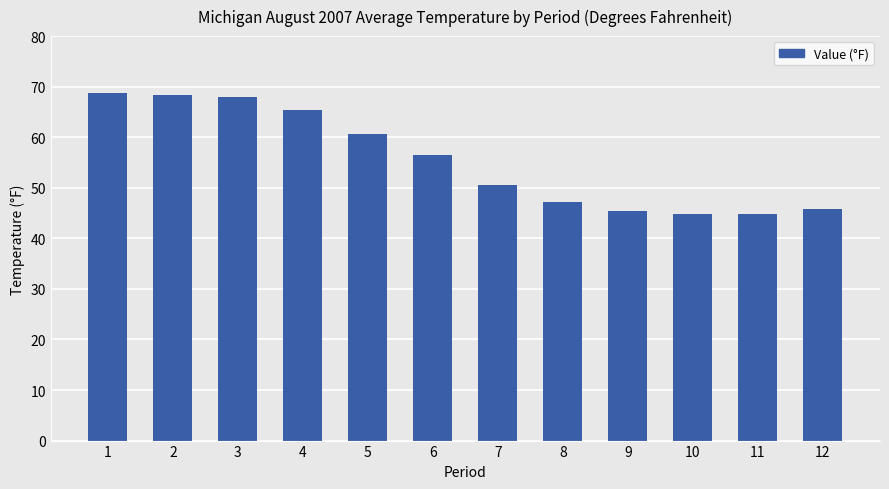

What is the approximate value at 9?

45.5